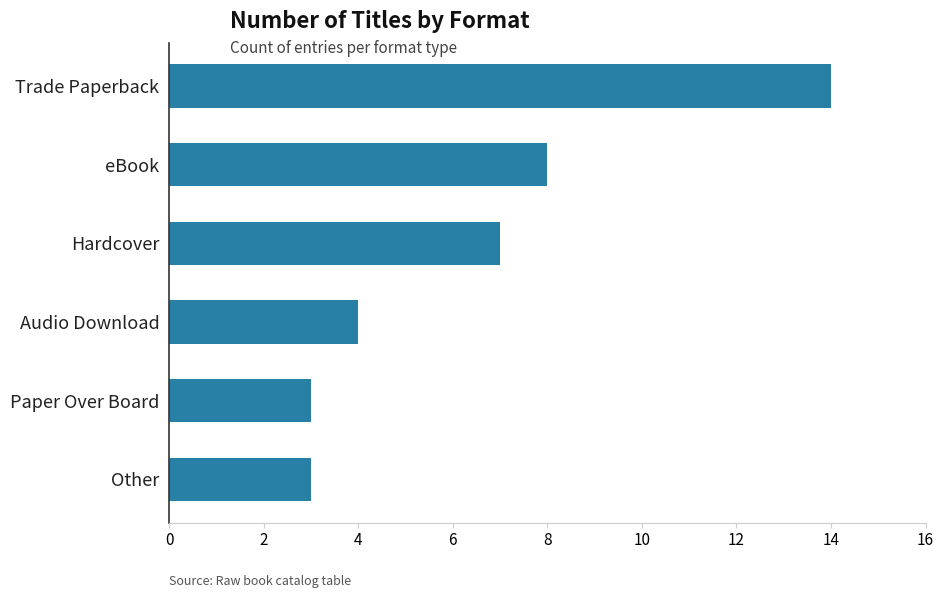

What is the label of the 5th bar from the top?

Paper Over Board